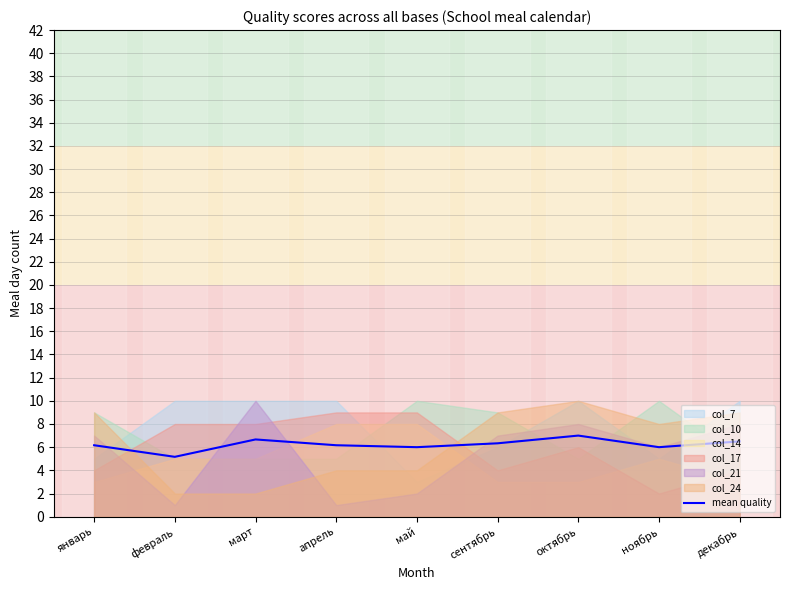

Rank the categories by value from lowest to highest.

февраль, май, ноябрь, январь, апрель, сентябрь, декабрь, март, октябрь